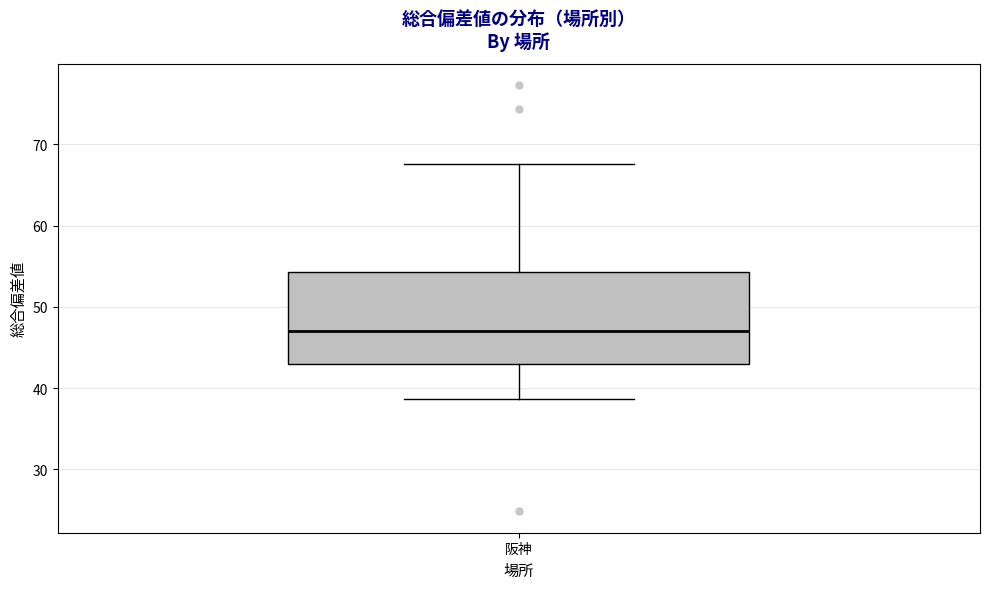

Read this box plot against the y-axis: the position of the median line, the range covered by the box, and the ends of both whiskers. The values are not printed on the chart, so give them approximately, as read against the axis.

median 47, box 43 to 54, whiskers 39 to 68